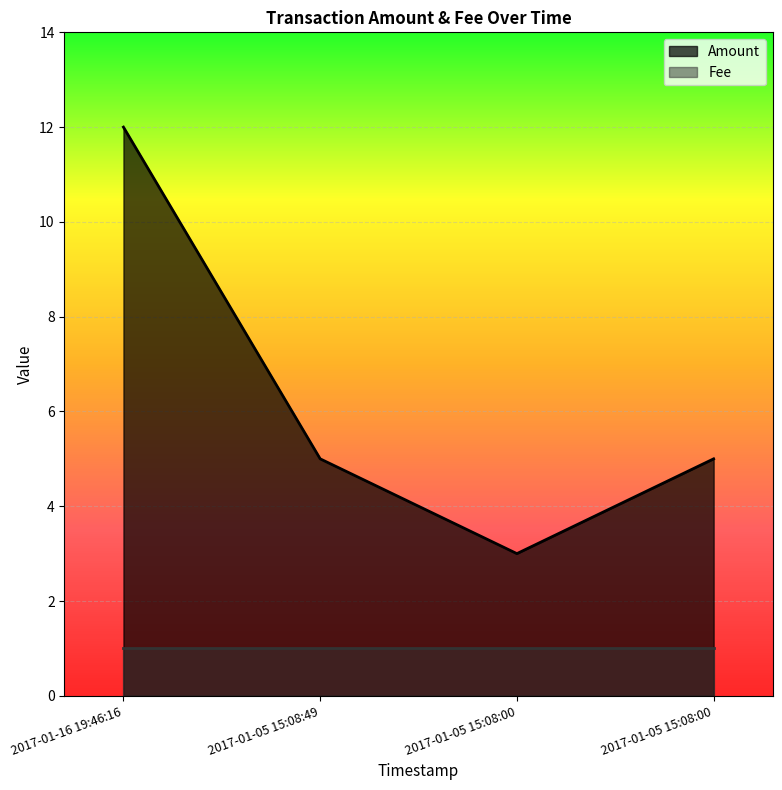

Does the chart display data point markers on the line(s)?

No